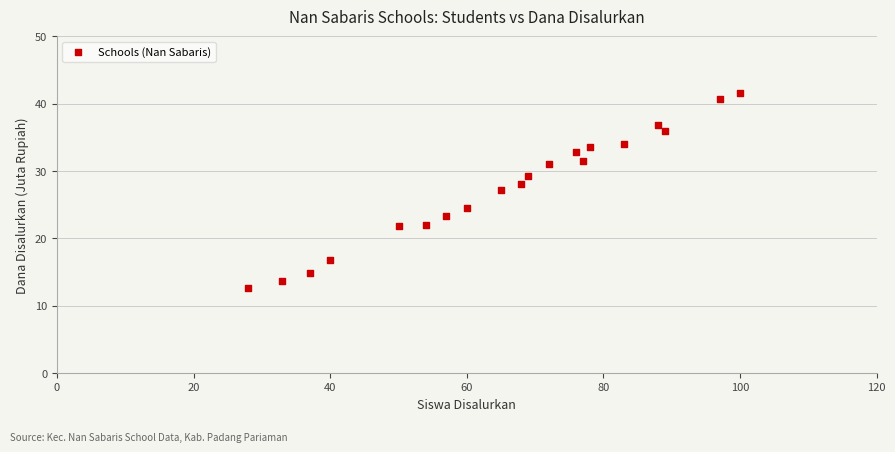

What is the range of X values (max minus min)?

72.0